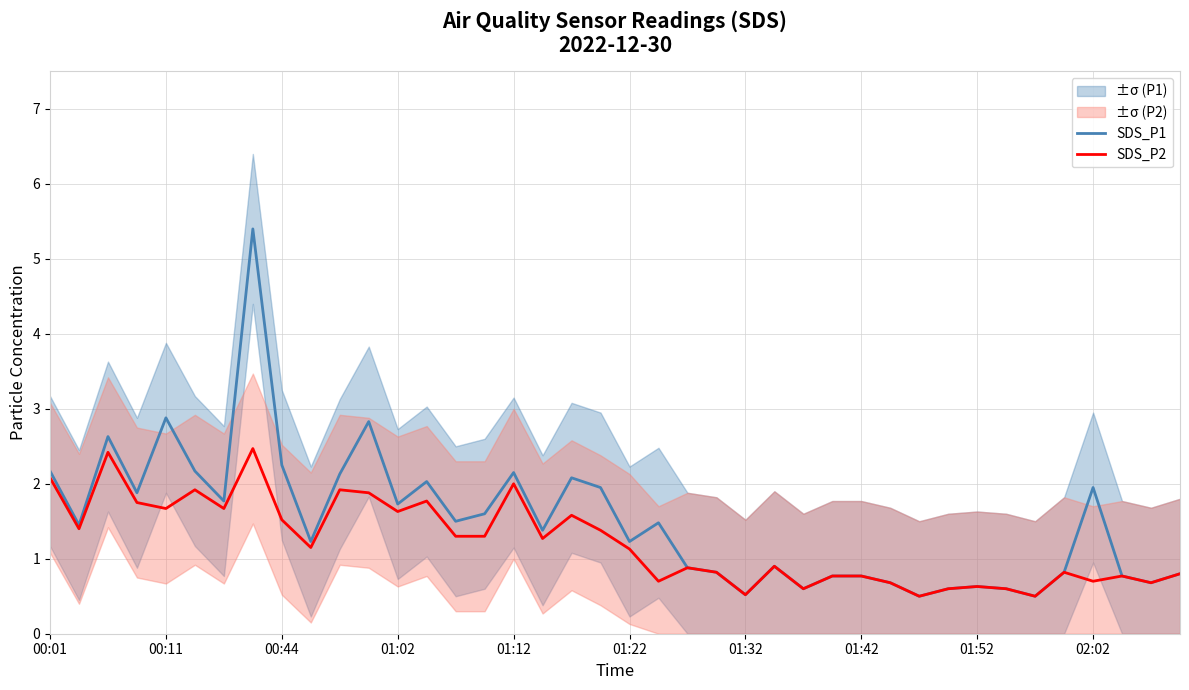

True or false: SDS_P1 and SDS_P2 intersect in this chart.

False